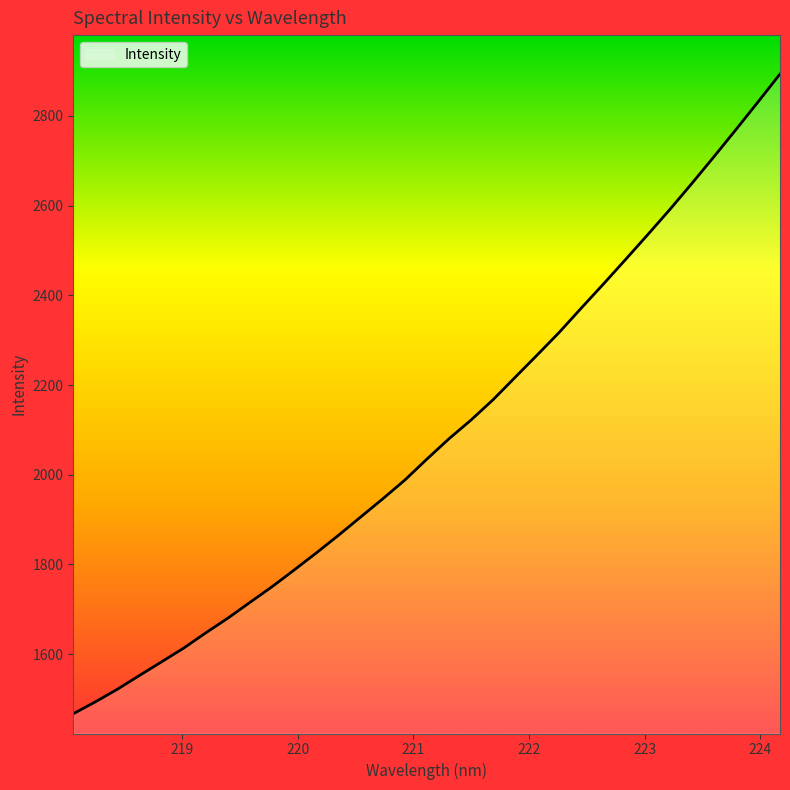

What is the maximum value shown in the chart?

2893.6